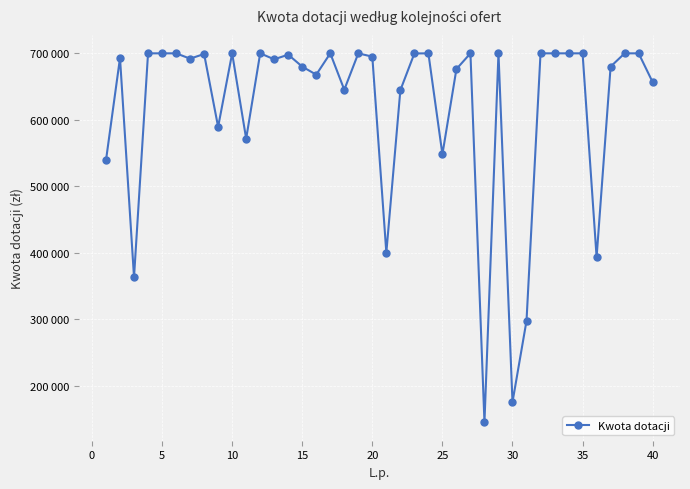

Does the chart have visible grid lines?

Yes